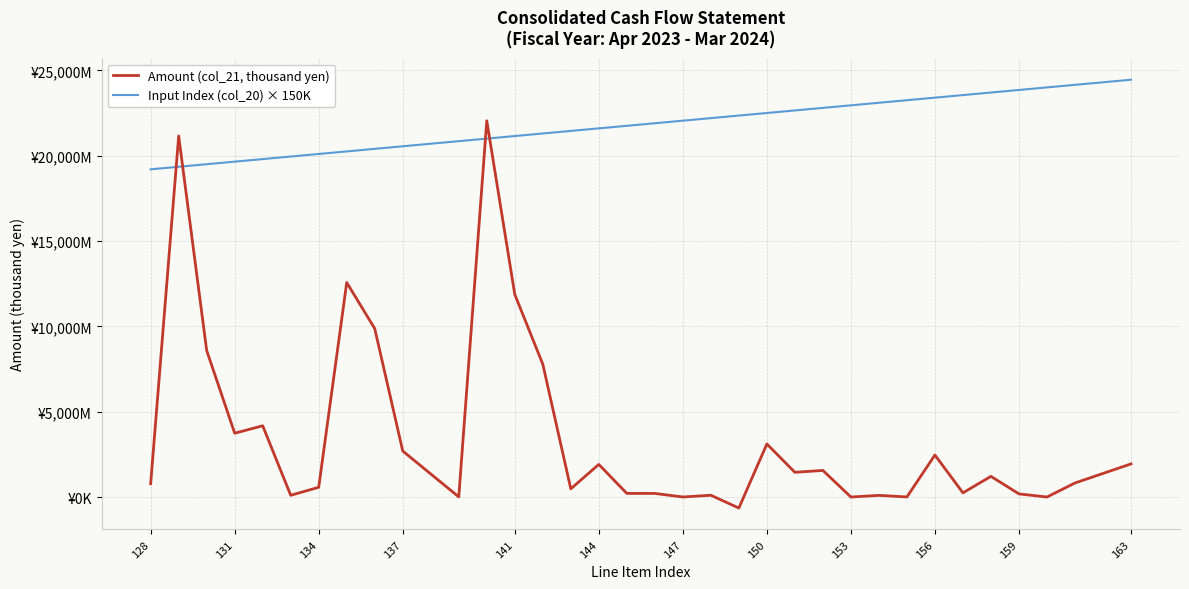

Does the chart display data point markers on the line(s)?

No